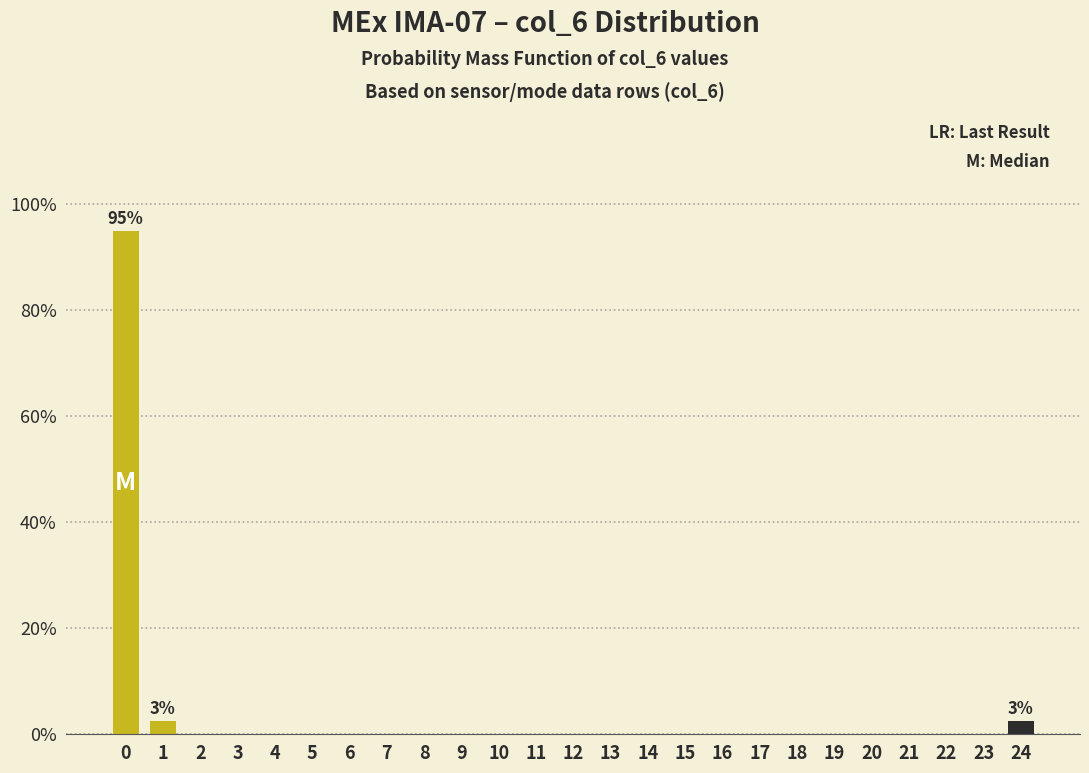

Over which range of the x-axis is the bar tallest?

-0.5 to 0.5